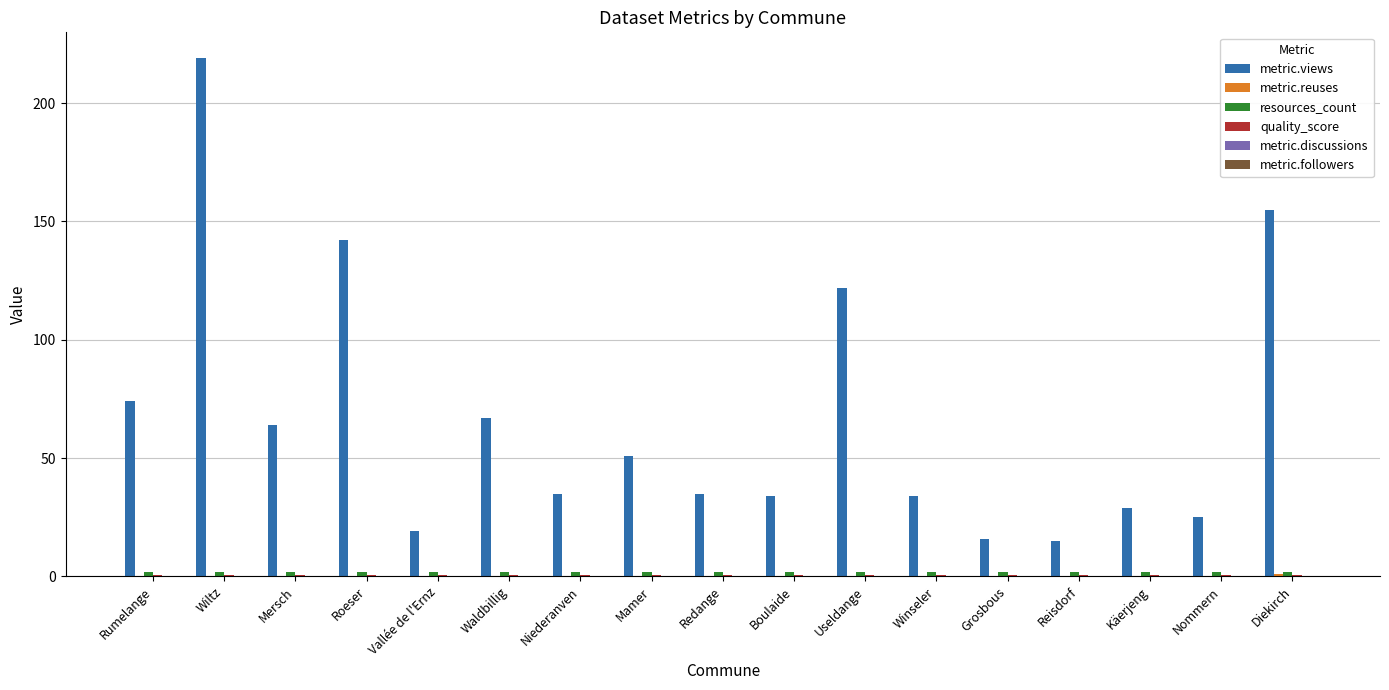

The metric.views series shows 43.4 at Roeser. True or false?

False